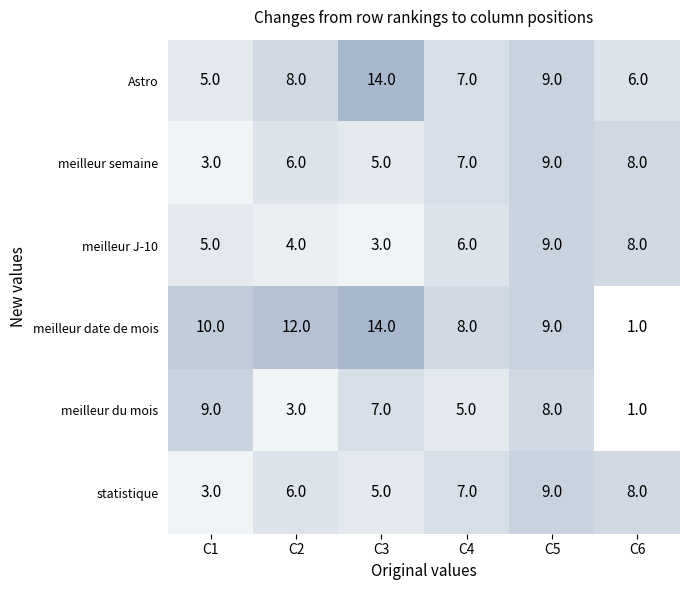

How many data points in meilleur date de mois are less than 10?

3